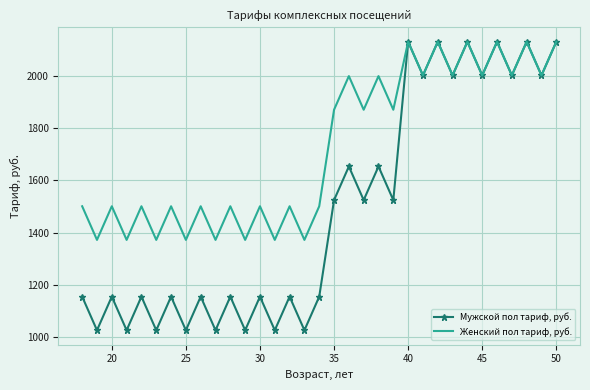

What are all the series names shown in the legend?

Мужской пол тариф, руб., Женский пол тариф, руб.